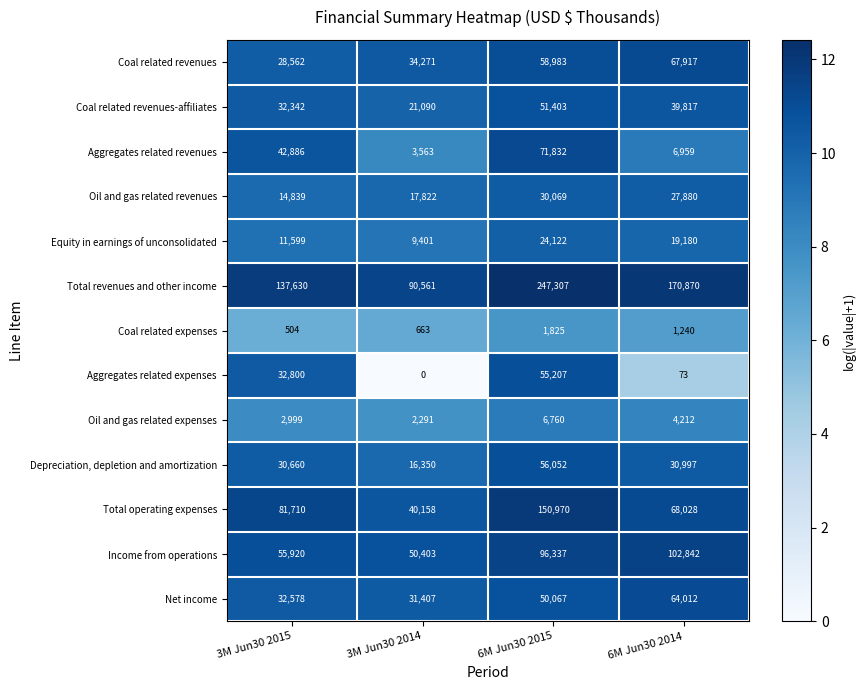

Which label corresponds to the smallest value in the chart?

3M Jun30 2014